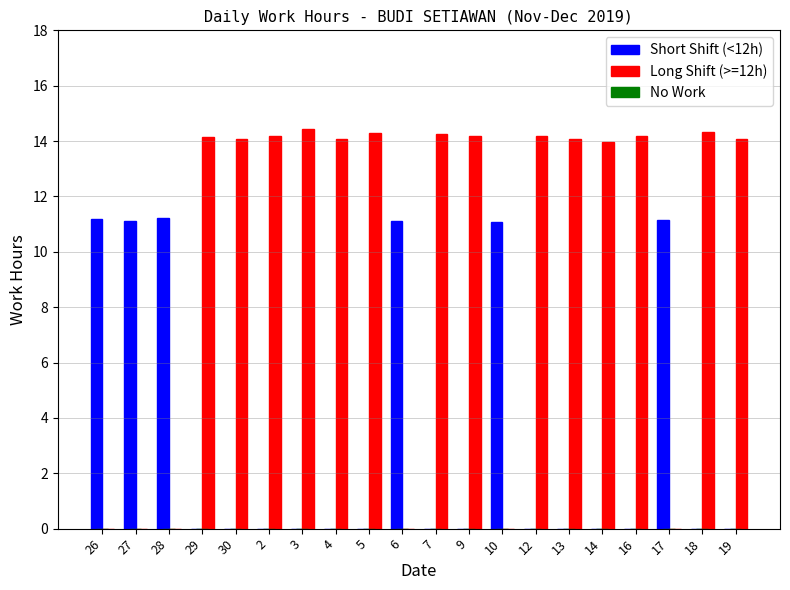

True or false: Short Shift (<12h) has a value of 7.3 at 4.

False